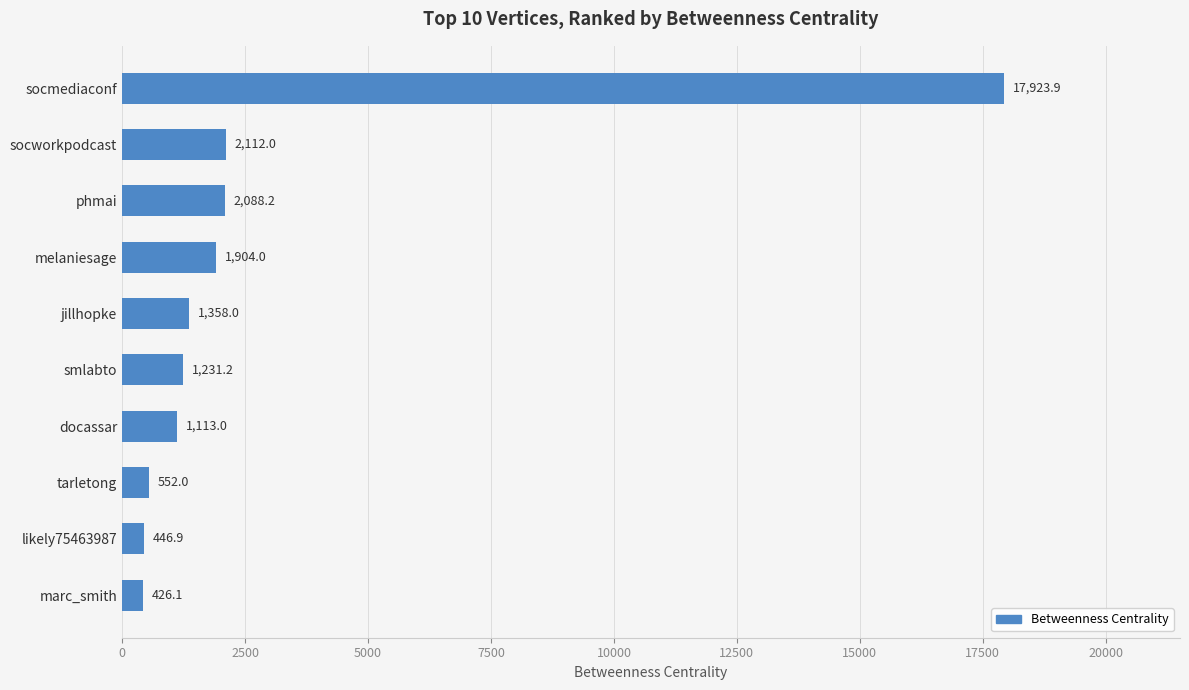

Between jillhopke and marc_smith, which is larger?

jillhopke